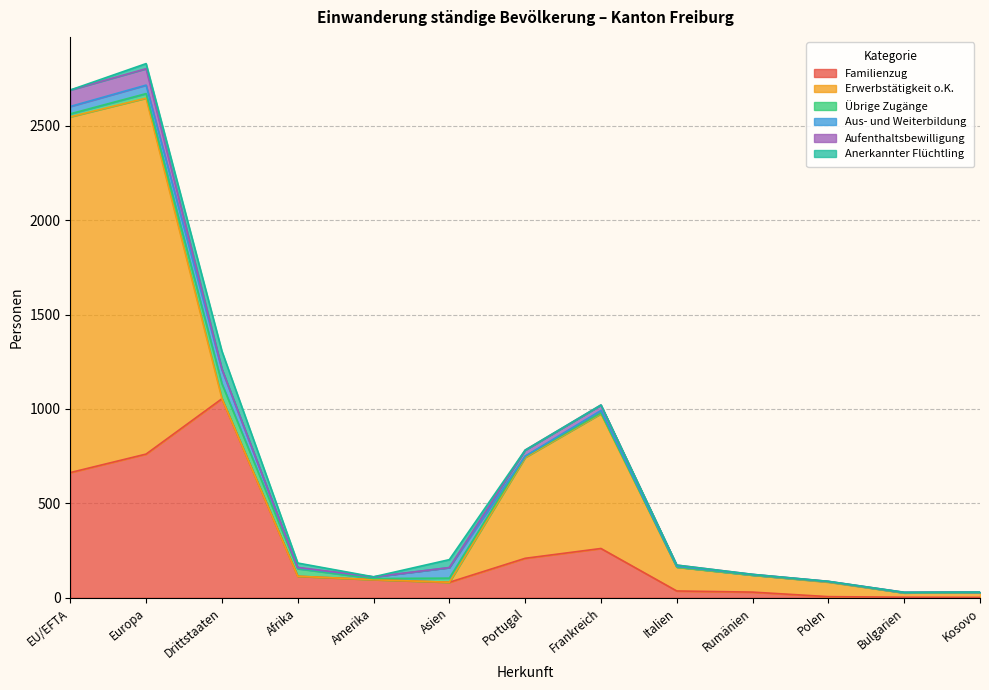

What are all the series names shown in the legend?

Familienzug, Erwerbstätigkeit o.K., Übrige Zugänge, Aus- und Weiterbildung, Aufenthaltsbewilligung, Anerkannter Flüchtling